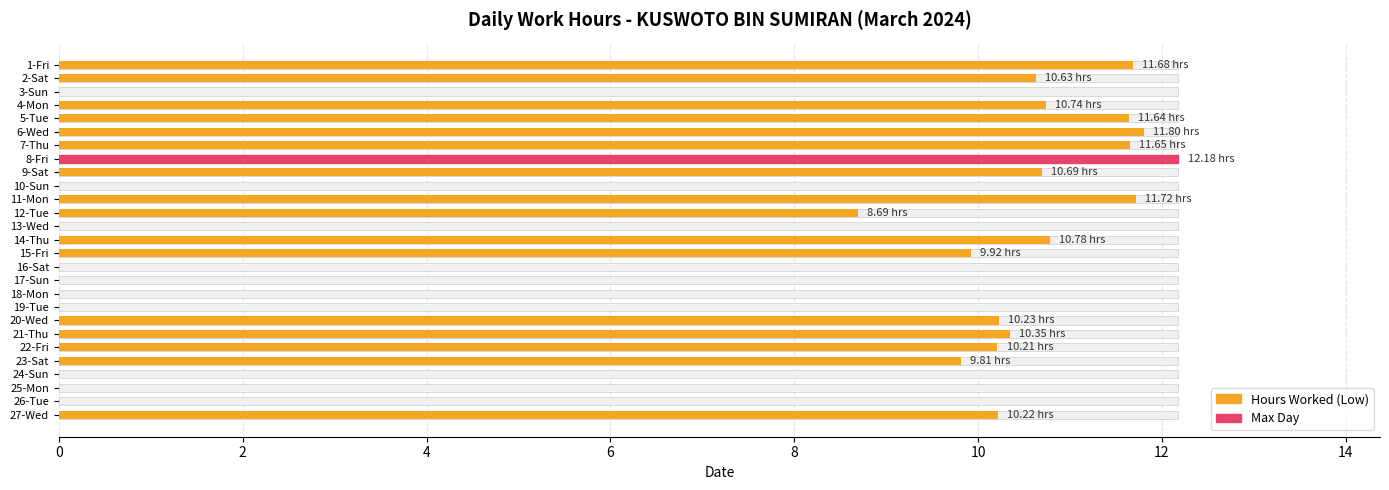

Reading left to right, transcribe all the data shown in this chart.

11.7	10.6	0.0	10.7	11.6	11.8	11.7	12.2	10.7	0.0	11.7	8.7	0.0	10.8	9.9	0.0	0.0	0.0	0.0	10.2	10.3	10.2	9.8	0.0	0.0	0.0	10.2